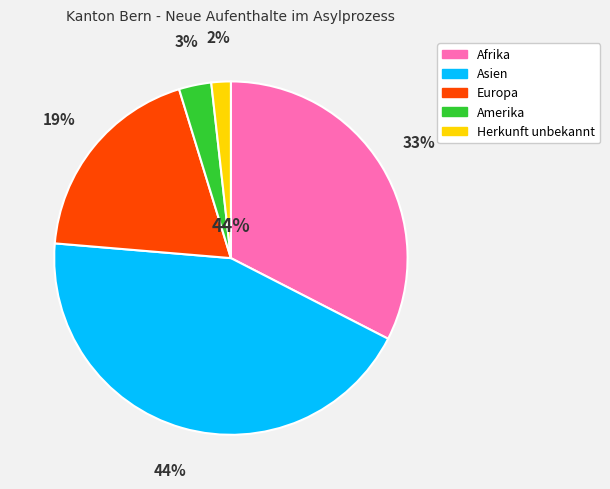

To the nearest percent, what is the combined percentage of Herkunft unbekannt and Ozeanien?

2%